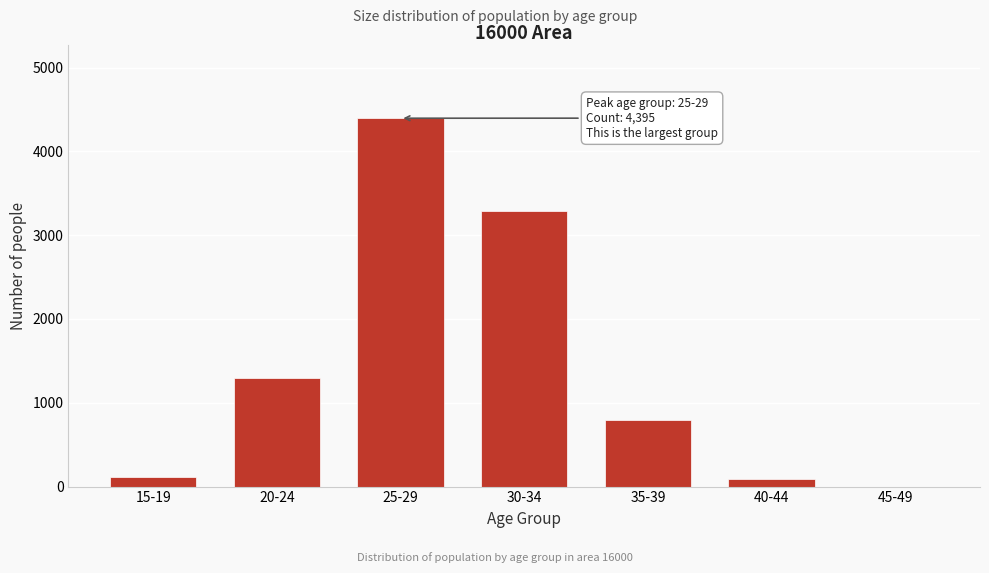

Reading left to right, what are all the values shown in this chart?

15-19=120	20-24=1299	25-29=4395	30-34=3293	35-39=795	40-44=92	45-49=0